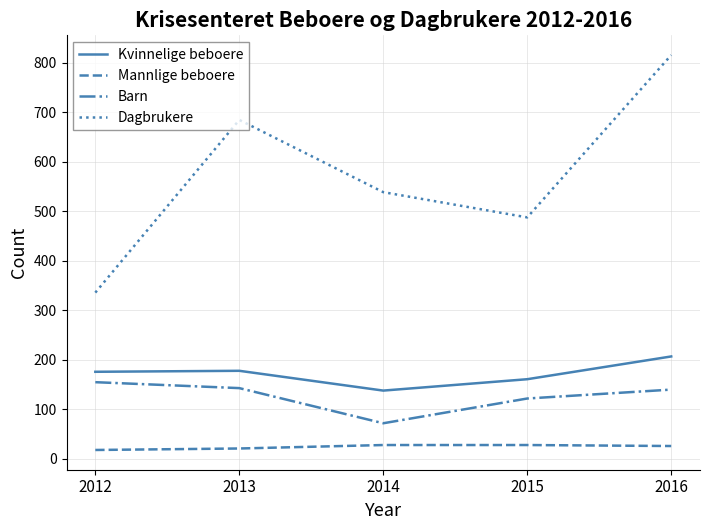

What is the greatest value displayed?

816